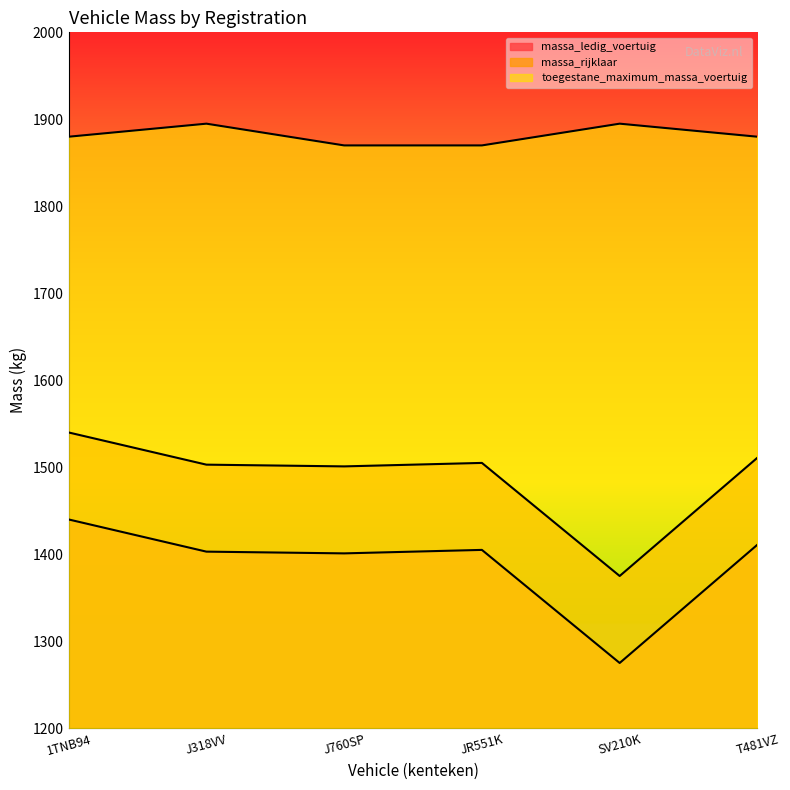

Reading right to left, list all the values displayed in this chart.

massa_ledig_voertuig: T481VZ=1411	SV210K=1275	JR551K=1405	J760SP=1401	J318VV=1403	1TNB94=1440
massa_rijklaar: T481VZ=1511	SV210K=1375	JR551K=1505	J760SP=1501	J318VV=1503	1TNB94=1540
toegestane_maximum_massa_voertuig: T481VZ=1880	SV210K=1895	JR551K=1870	J760SP=1870	J318VV=1895	1TNB94=1880